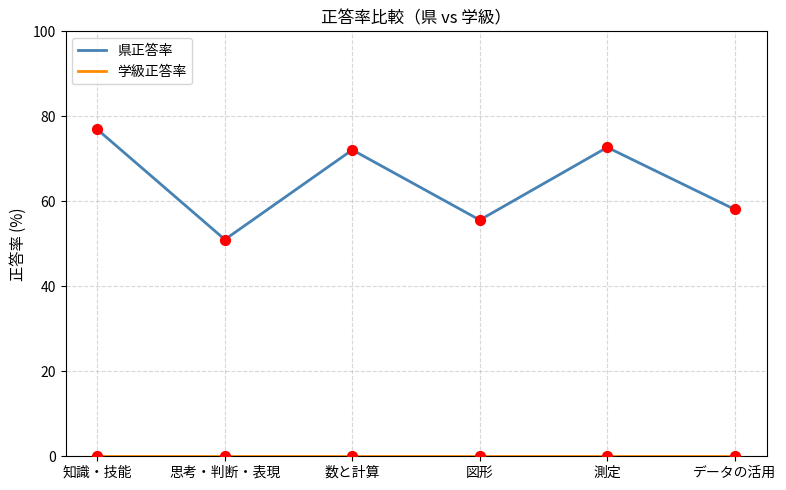

At which category is the sum across all series the highest?

知識・技能